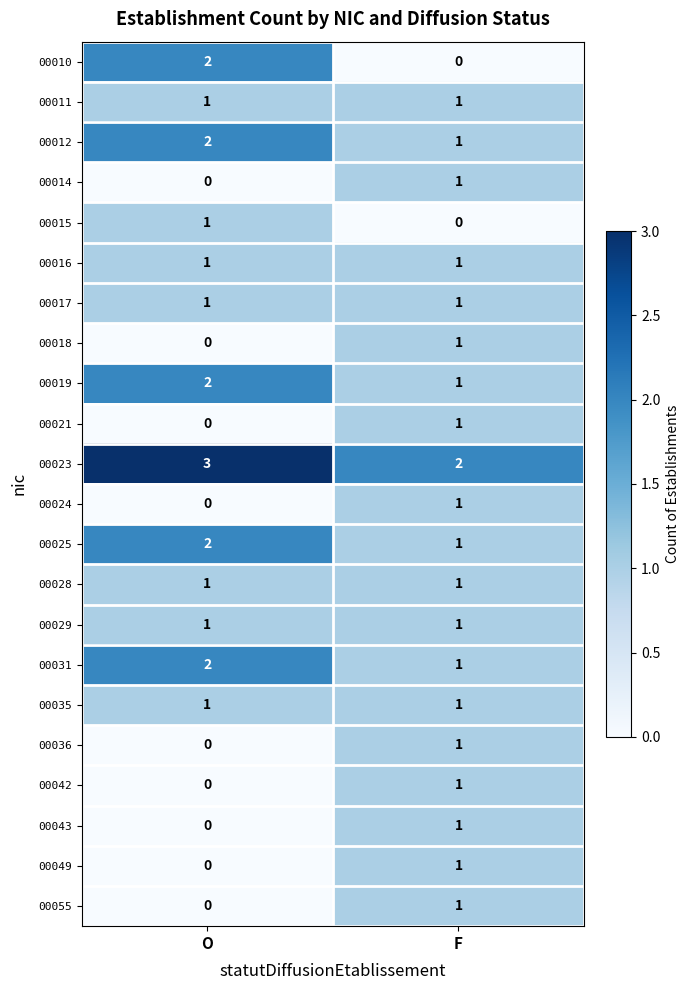

Which series has the widest spread of values?

00010